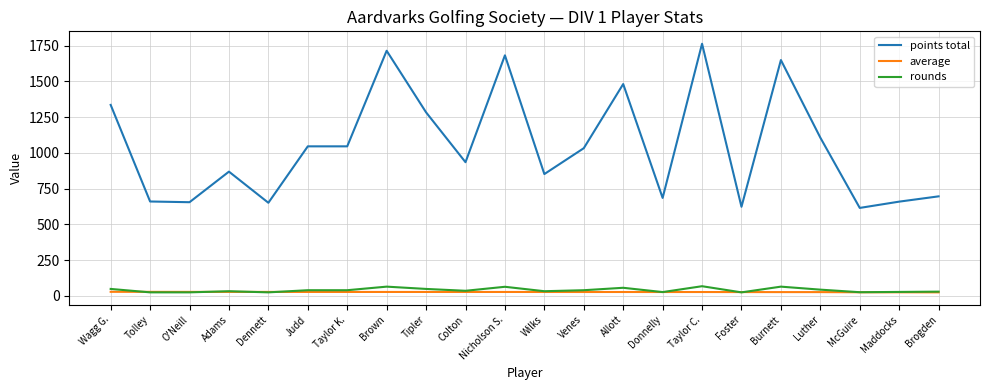

True or false: points total has a value of 869.0 at Adams.

True